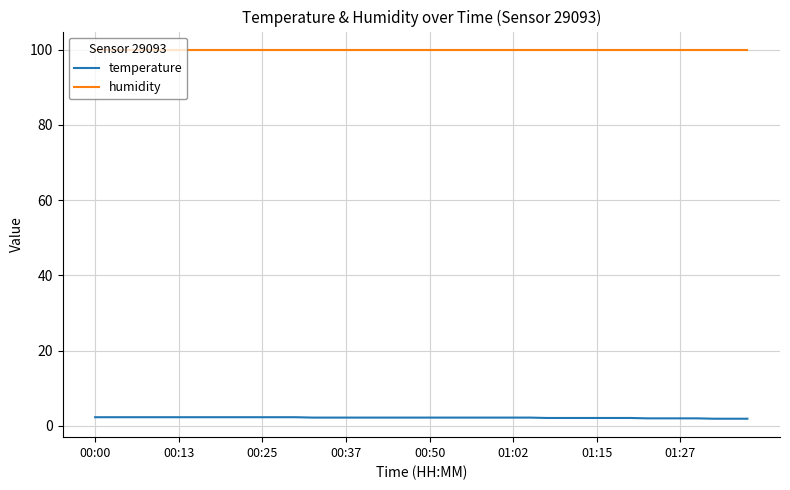

What is the maximum value shown in the chart?

99.9